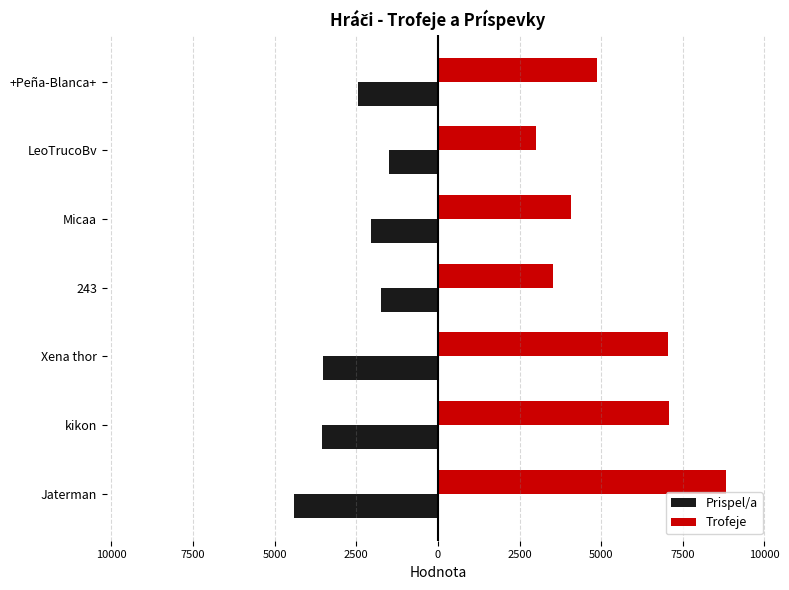

What are all the series names shown in the legend?

Prispel/a, Trofeje